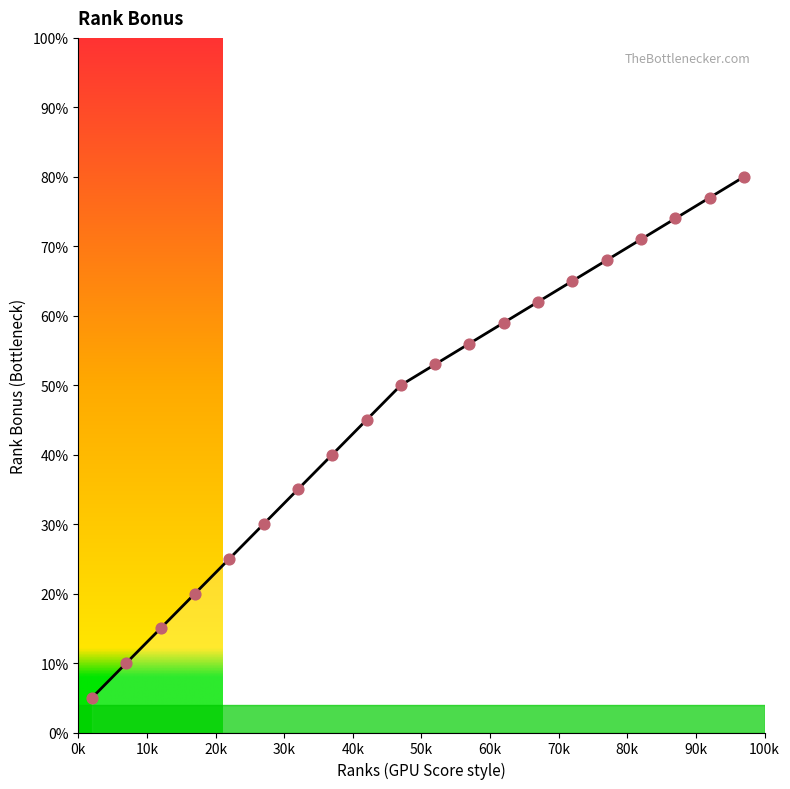

What is the greatest value displayed?

80